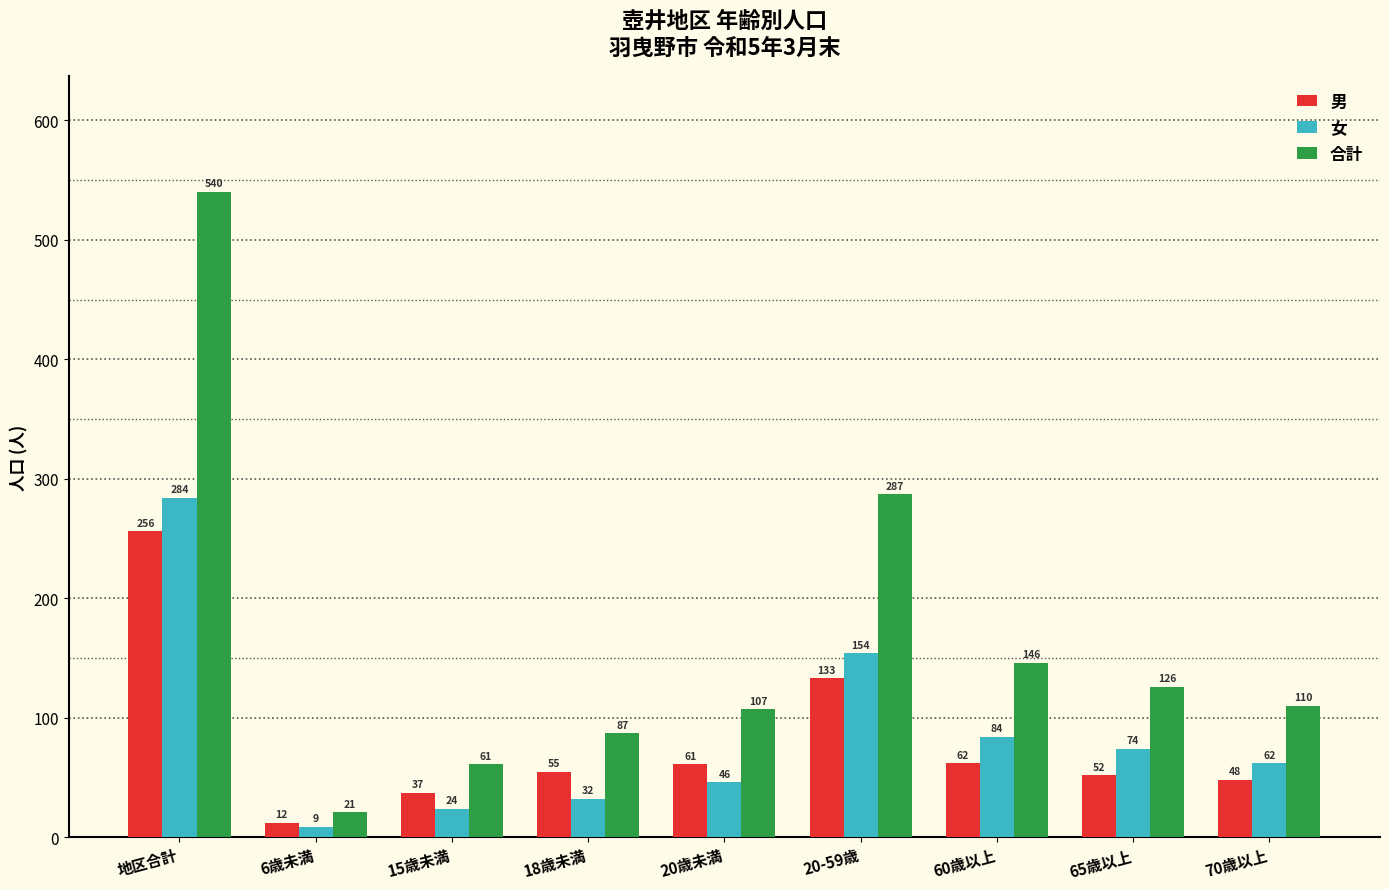

Between 18歳未満 and 60歳以上, which series saw the biggest shift?

合計